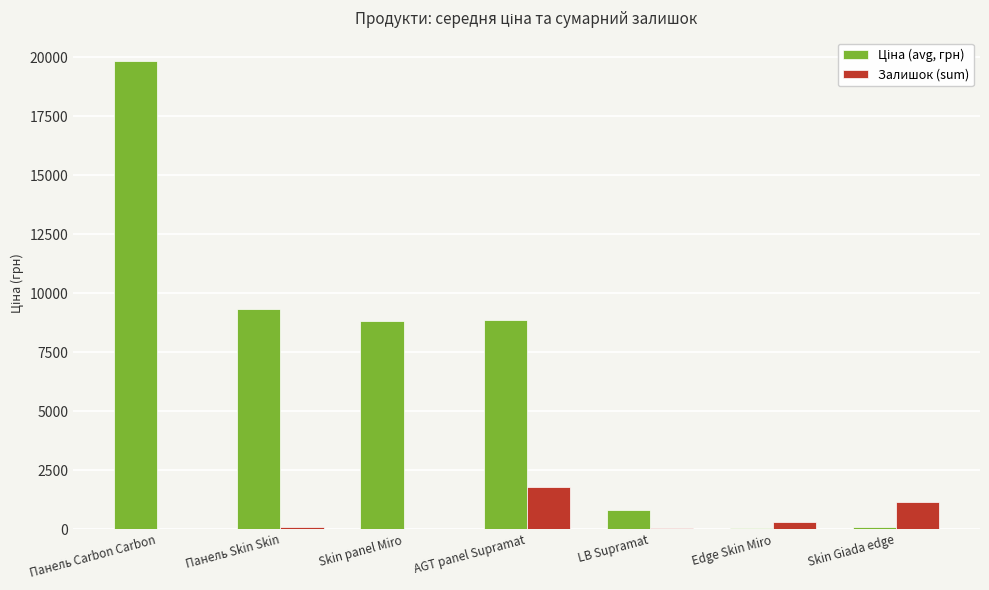

Are the bars horizontal?

No